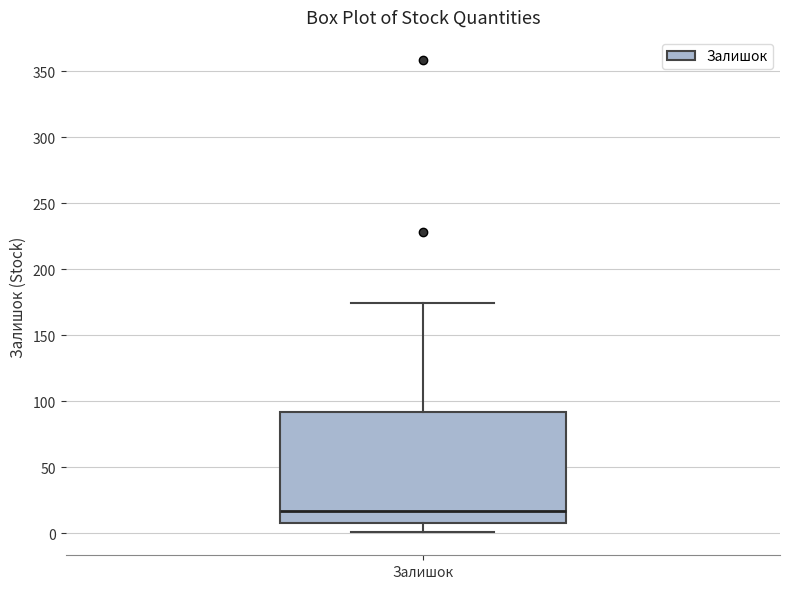

Where is the lower edge of the box for Залишок on the y-axis? The values are not printed on the chart, so give them approximately, as read against the axis.

5